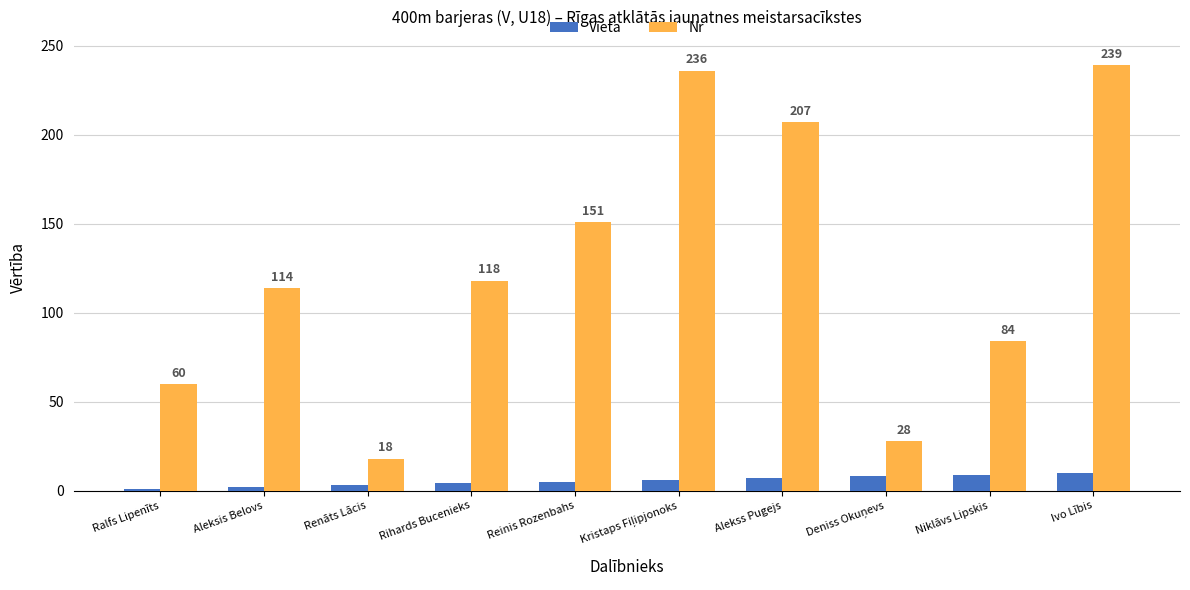

Rank the series by their maximum value, from lowest to highest.

Vieta, Nr